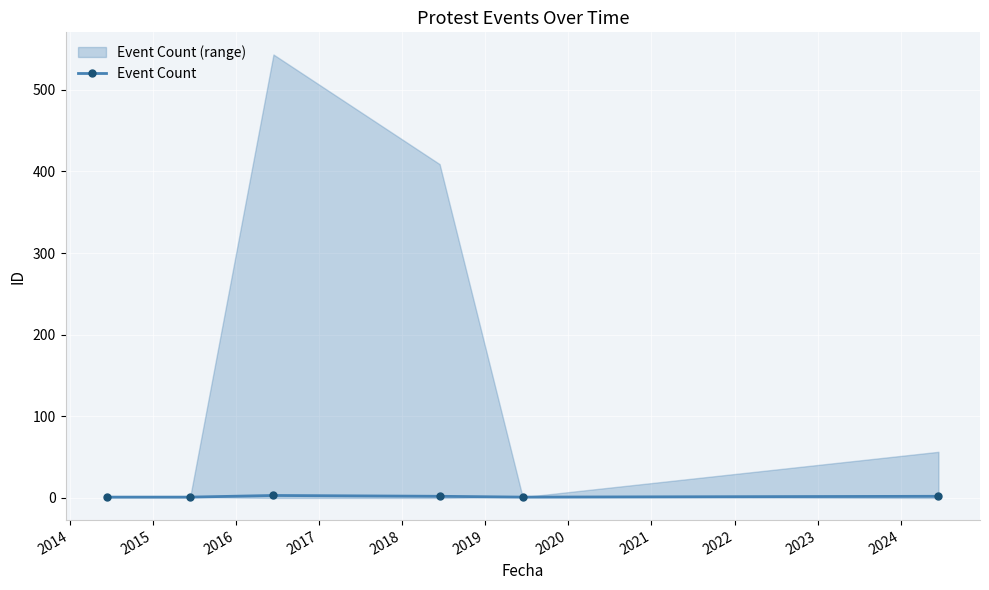

How many points are lower than both their immediate neighbors (excluding endpoints)?

1